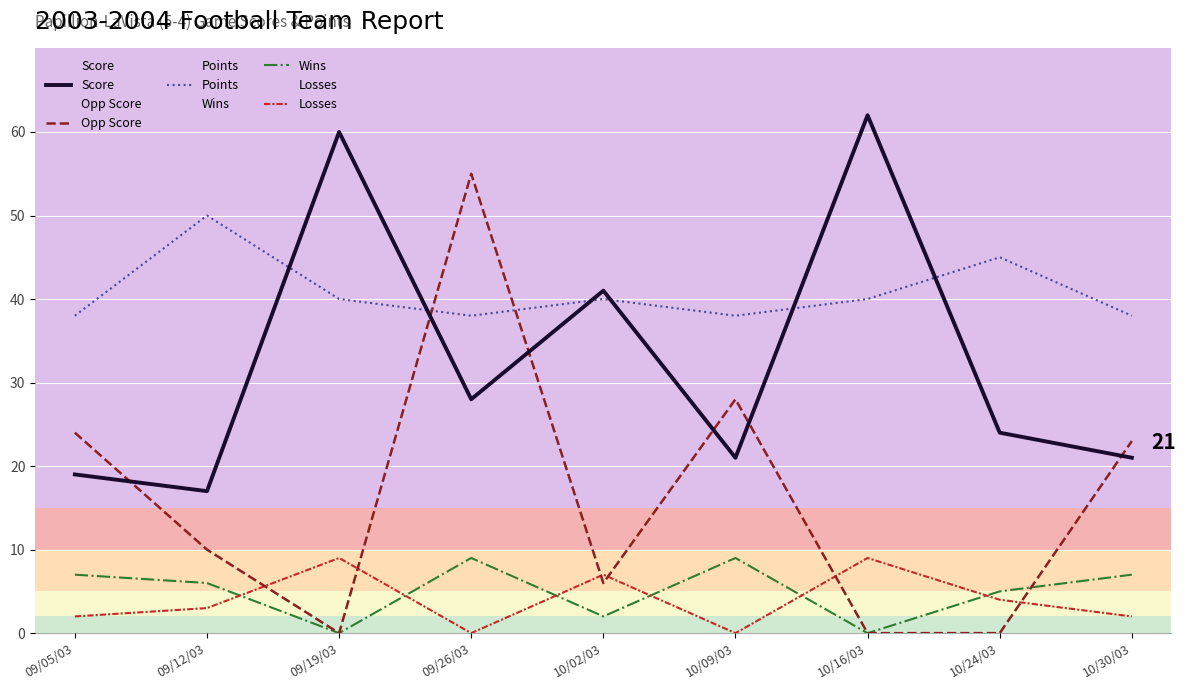

Between 09/05/03 and 10/24/03, which is larger?

10/24/03